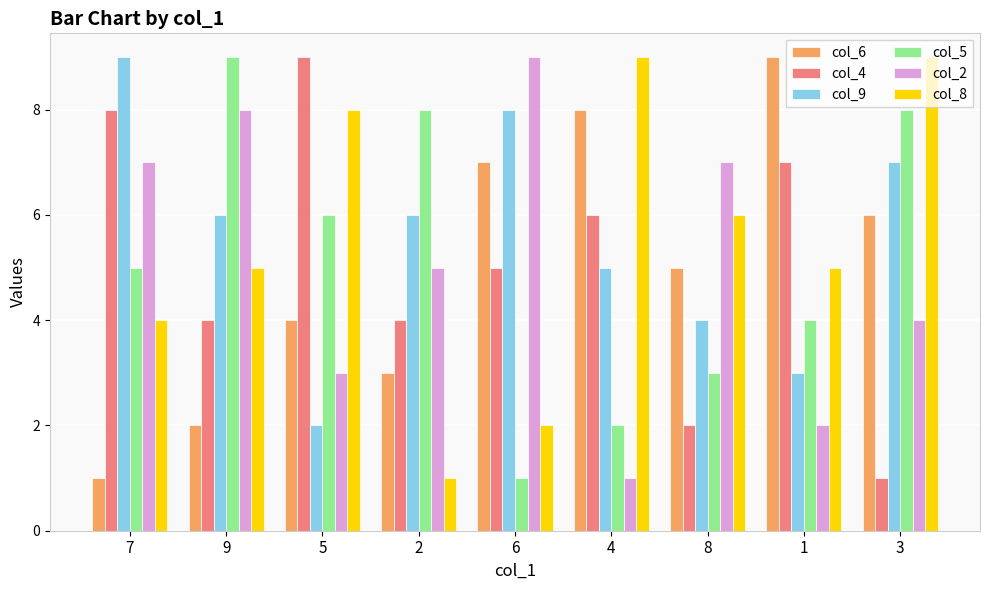

Rank the series at 9 from highest to lowest value.

col_5, col_2, col_9, col_8, col_4, col_6